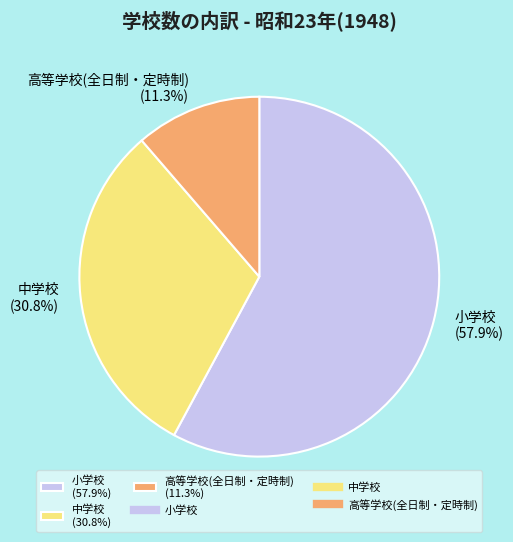

Between 中学校 (30.8%) and 小学校 (57.9%), which is larger?

小学校 (57.9%)